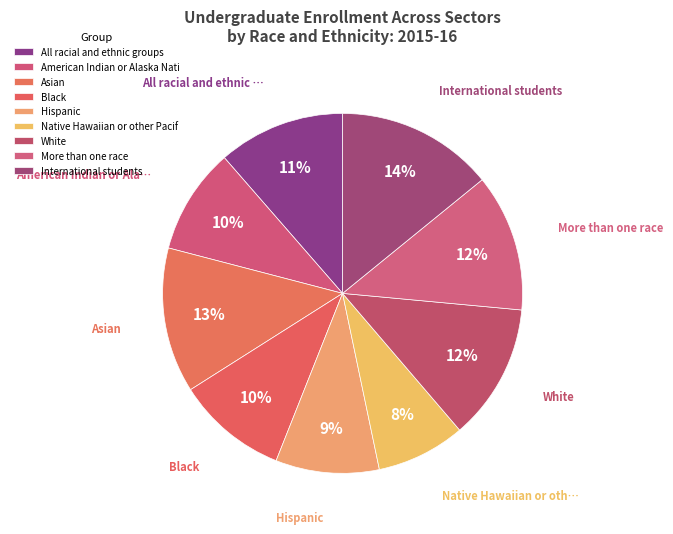

To the nearest percent, what is the difference between the Black and Asian slice percentages?

3%